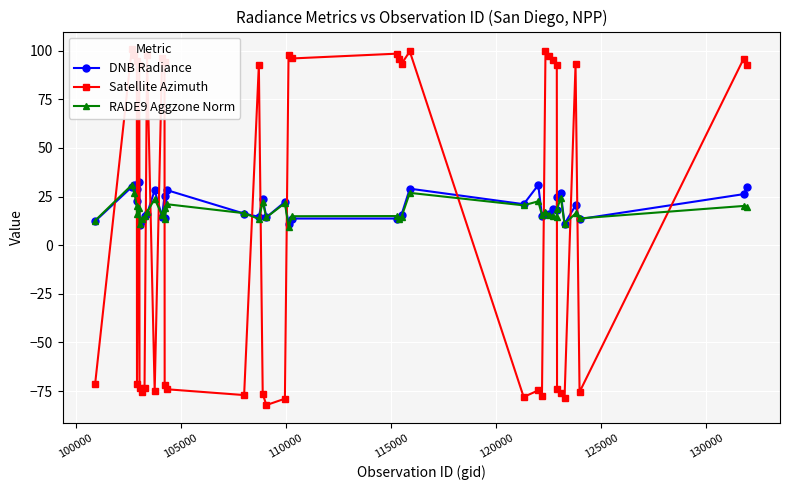

How many times do RADE9 Aggzone Norm and DNB Radiance cross each other?

13